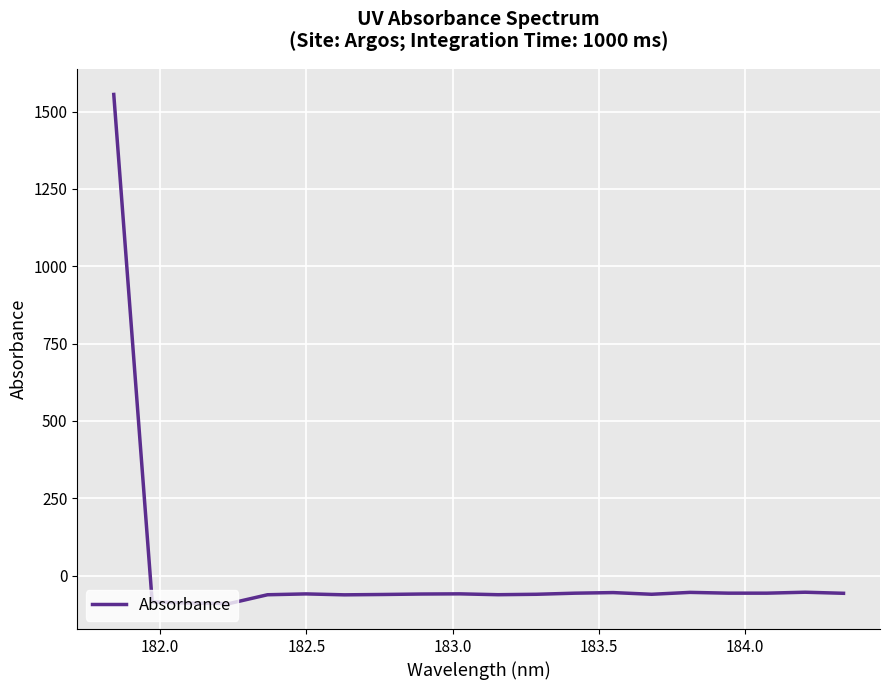

What is the minimum value shown in the chart?

-90.1